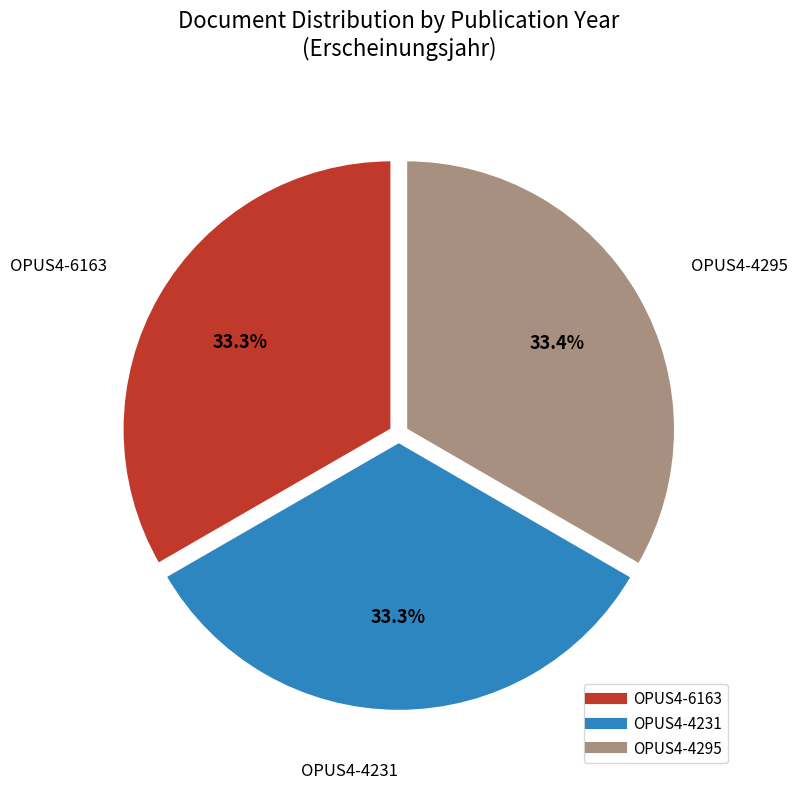

Is the sum of OPUS4-4231 and OPUS4-6163 greater than half?

Yes